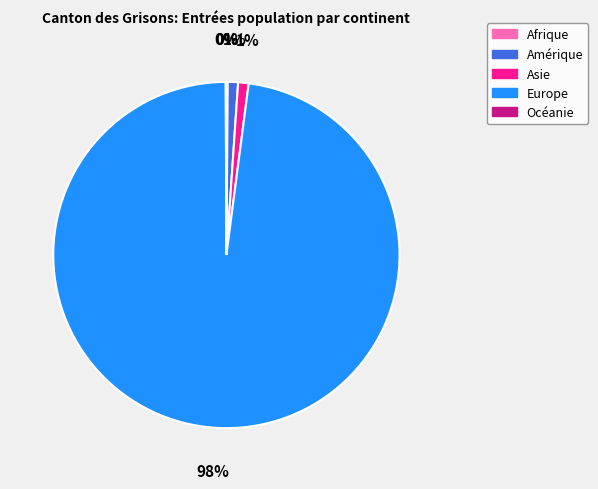

Which slice represents more than half of the pie?

Europe